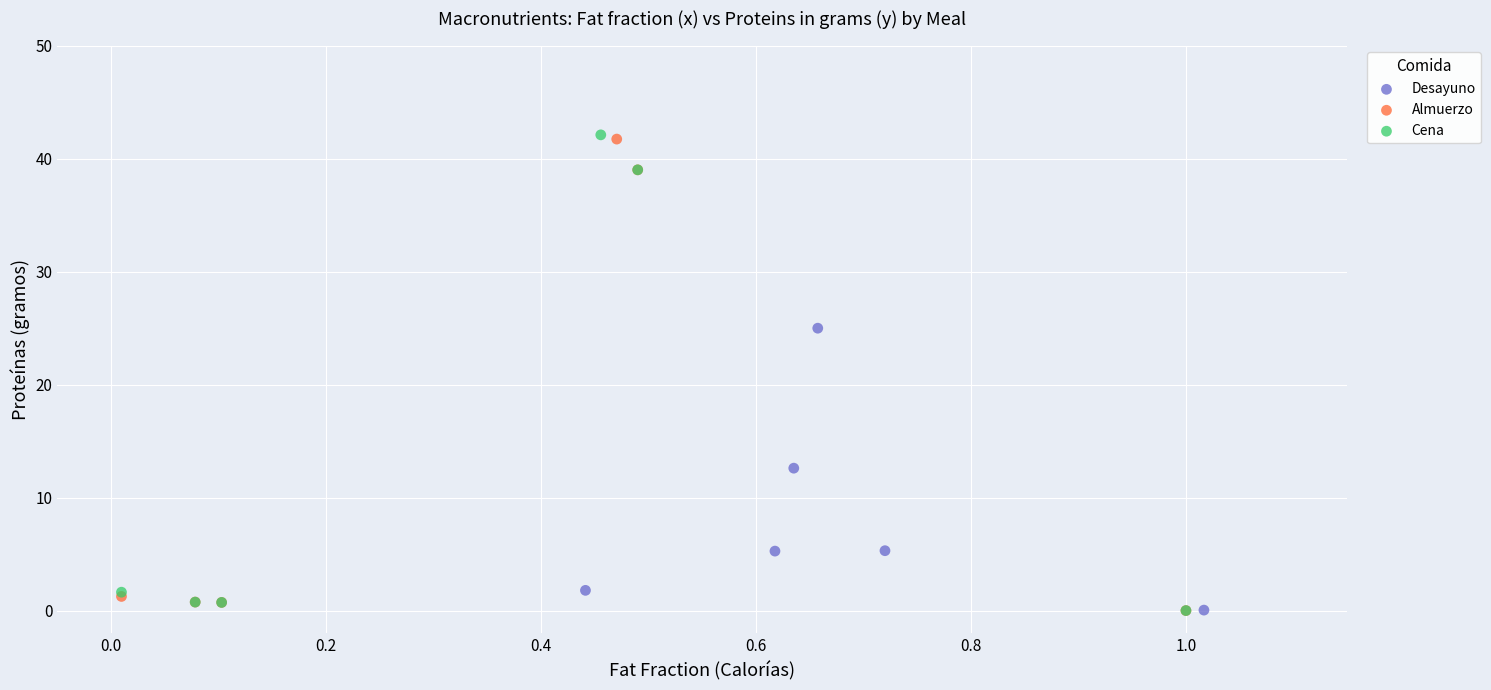

Which series has the largest Y range (max minus min)?

Cena